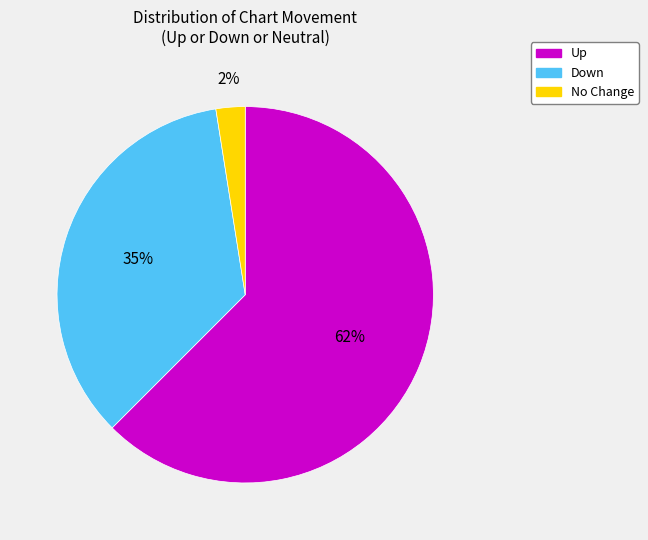

Does any single category account for the majority?

Yes